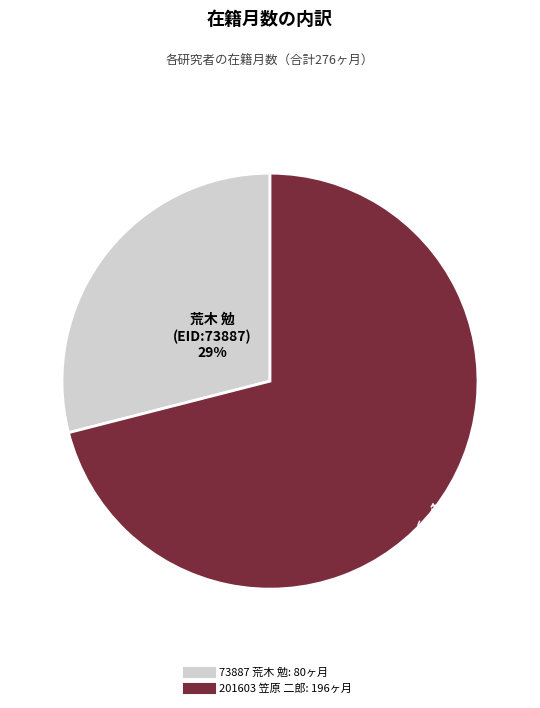

What is the largest slice in the pie chart?

201603 笠原 二郎